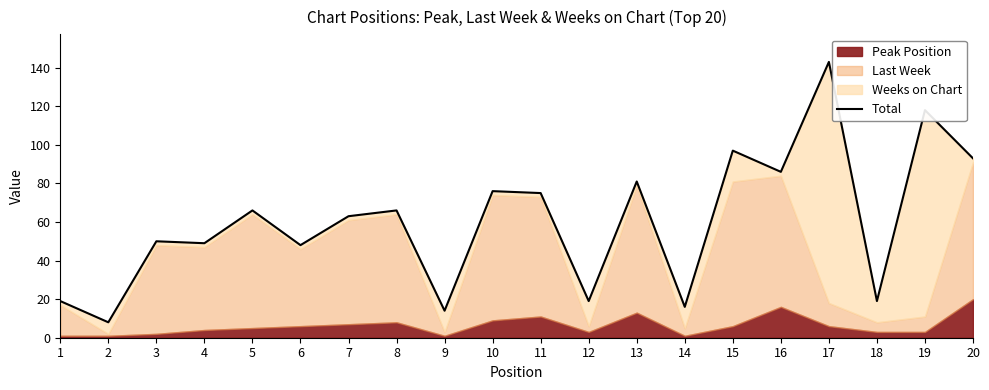

Which label corresponds to the smallest value in the chart?

2